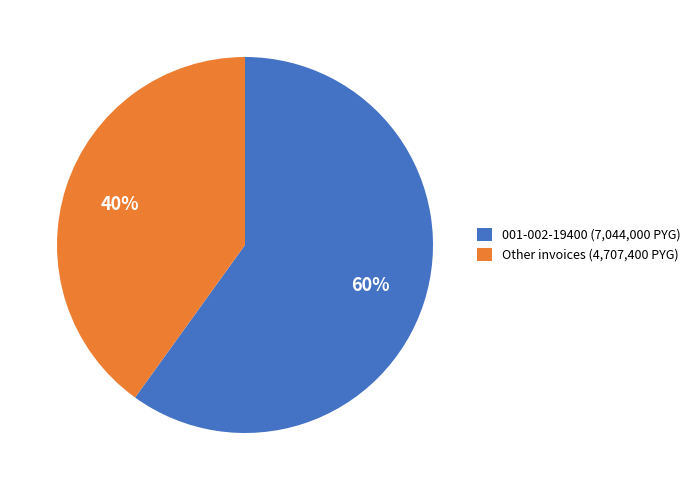

To the nearest percent, what percentage of the pie is 001-002-19400 (7,044,000 PYG)?

60%